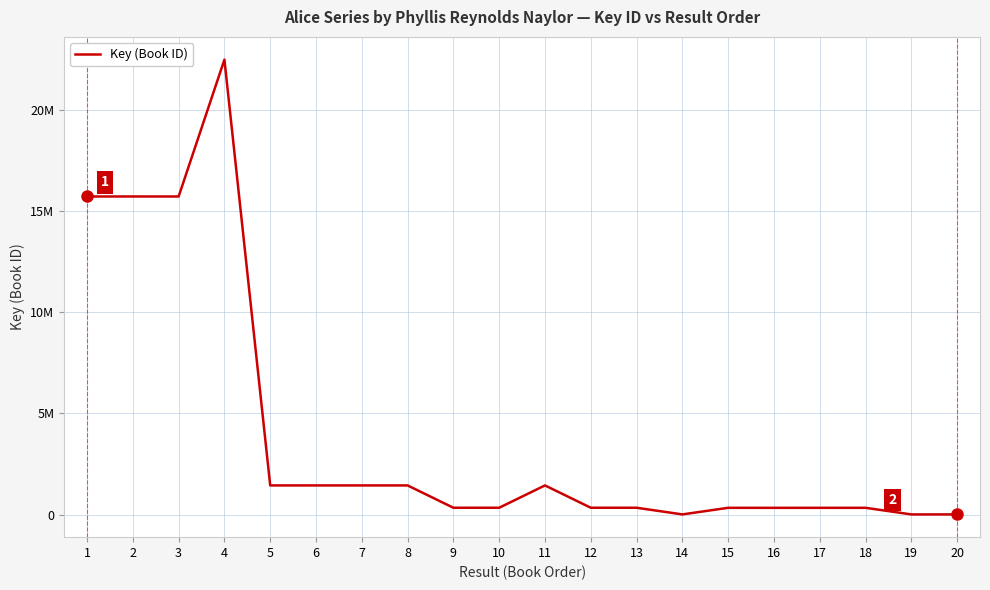

Does the chart display data point markers on the line(s)?

No